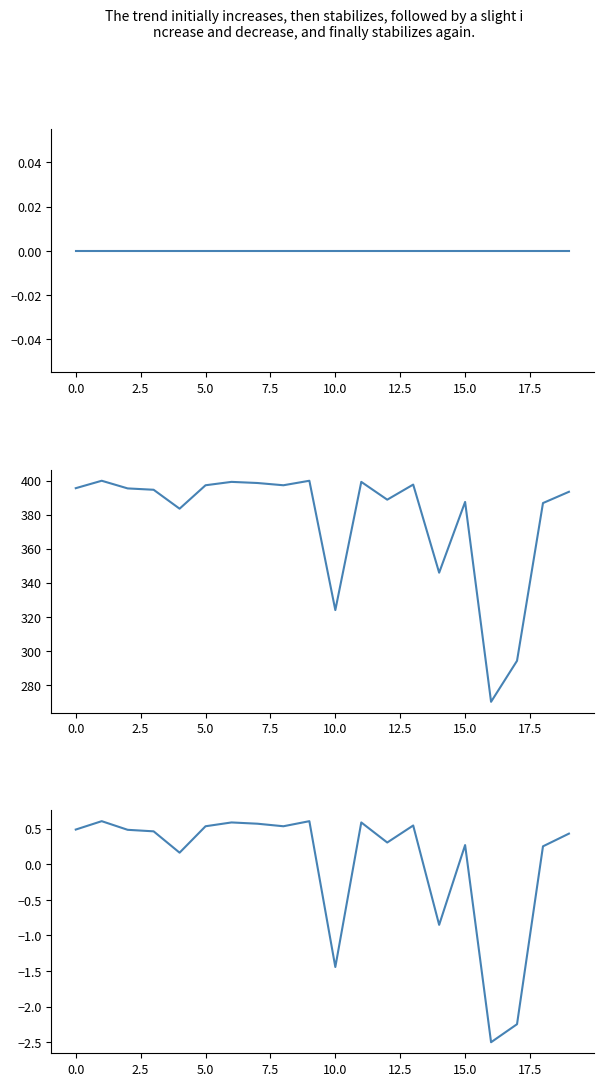

How many data points does each series have?

20